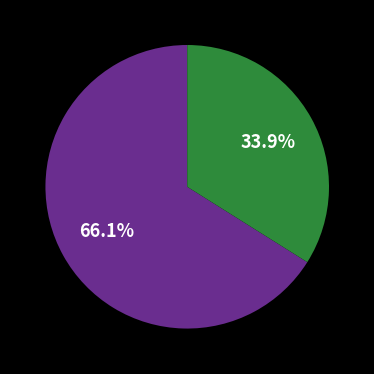

Does any single category account for the majority?

Yes